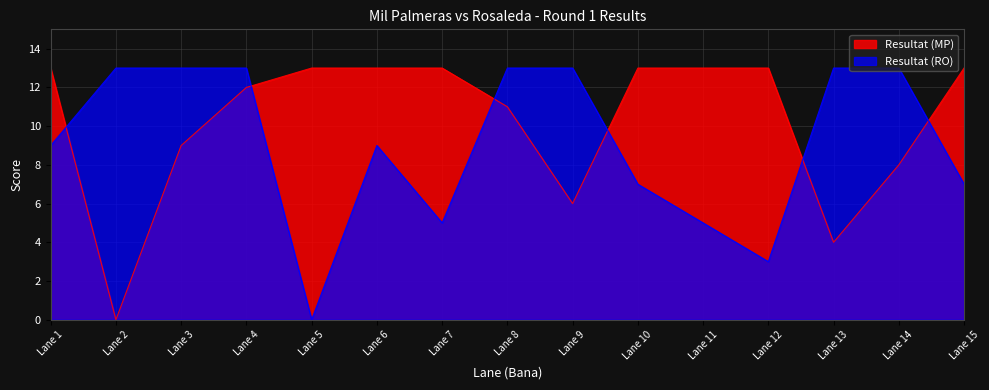

In Resultat (RO), how many points are higher than both neighbors (excluding endpoints)?

1